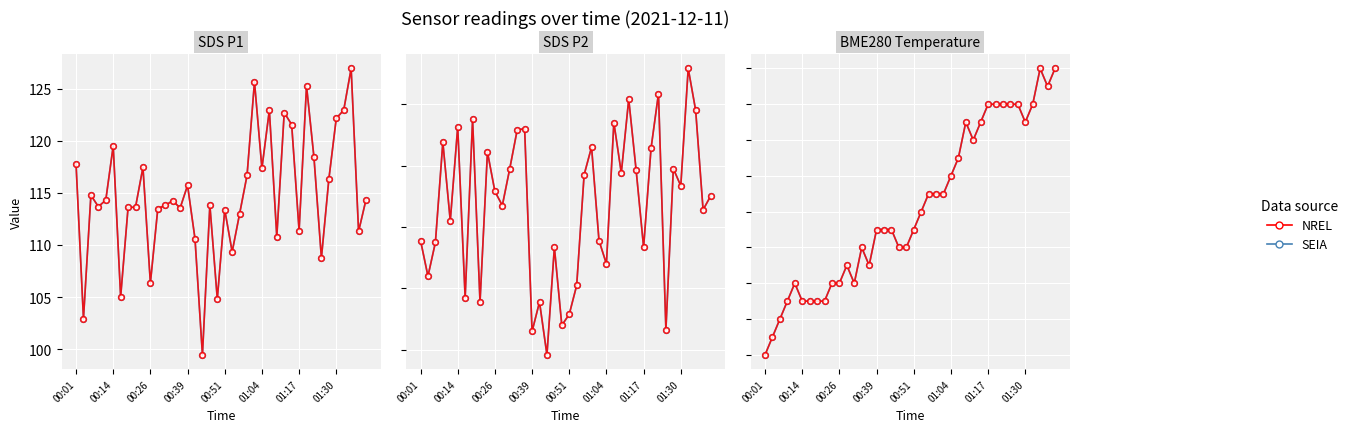

True or false: NREL and SEIA intersect in this chart.

False